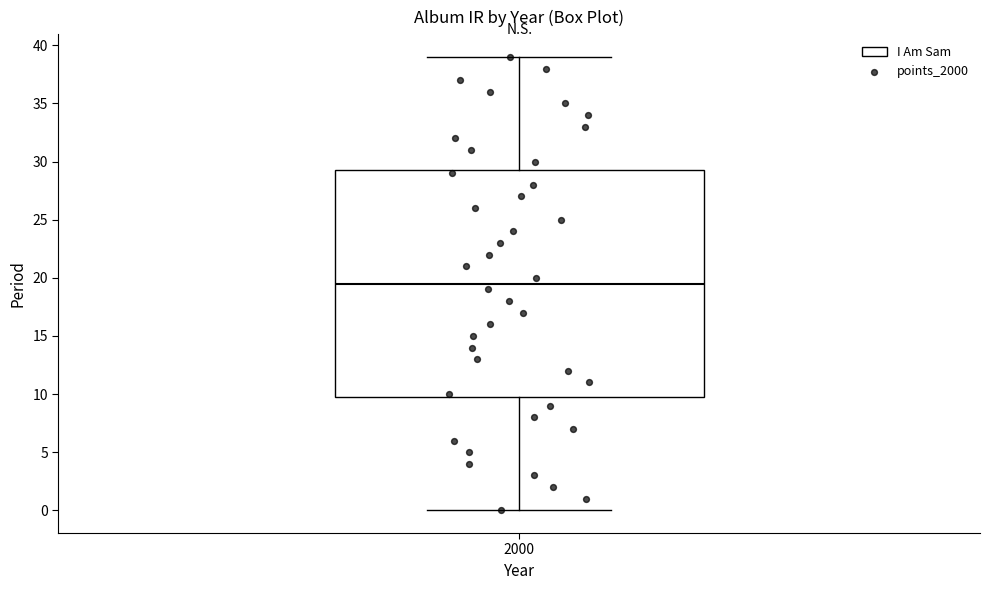

Transcribe this box plot: give where the median line is, the range the box spans, and where the two whiskers end, as read against the y-axis. The values are not printed on the chart, so give them approximately, as read against the axis.

median 19.5, box 10.0 to 29.5, whiskers 0.0 to 39.0